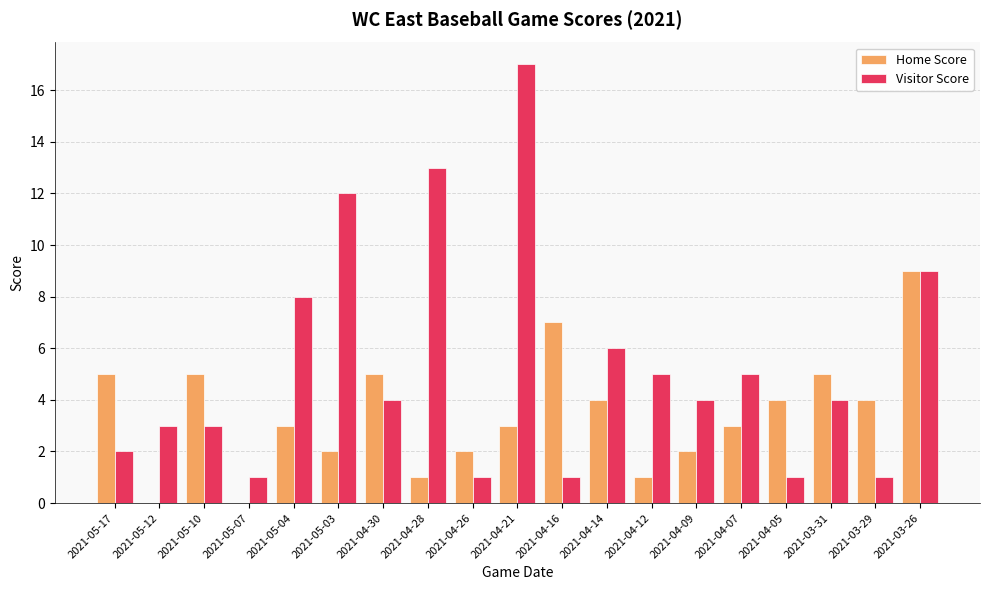

Which series changed the most between 2021-04-14 and 2021-04-12?

Home Score